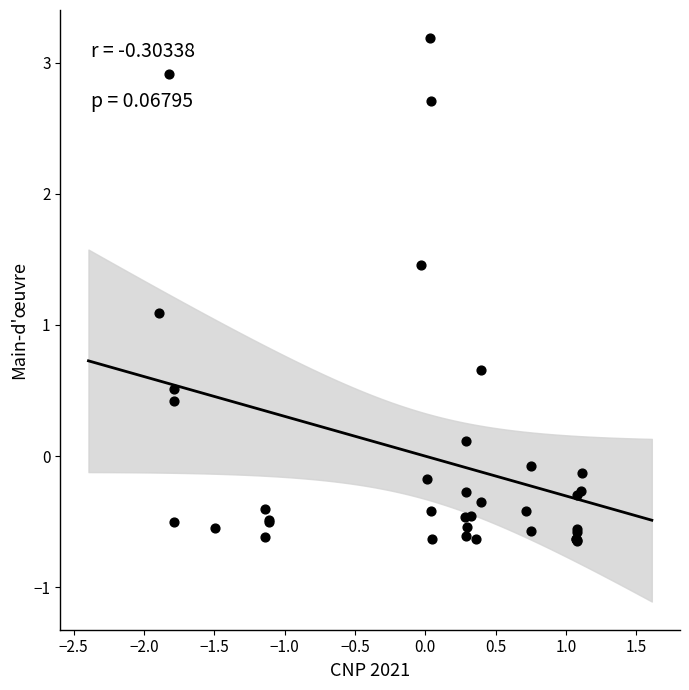

What Y value in the scatter plot is closest to 1?

1.1